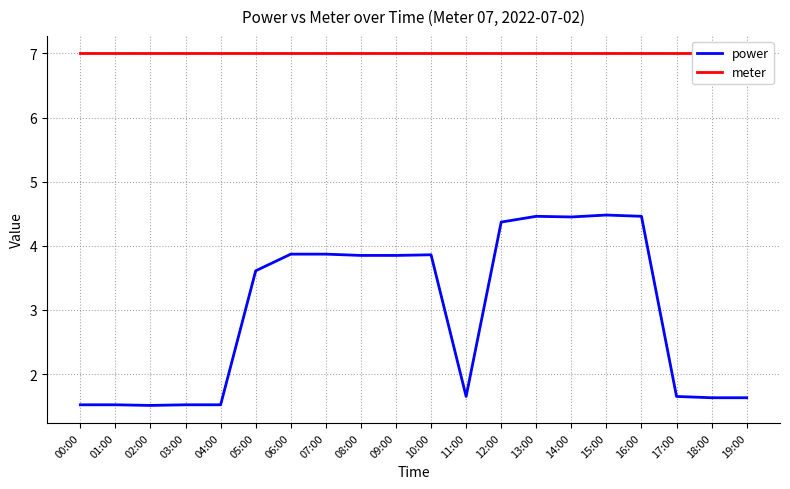

What position from the left is 04:00?

5